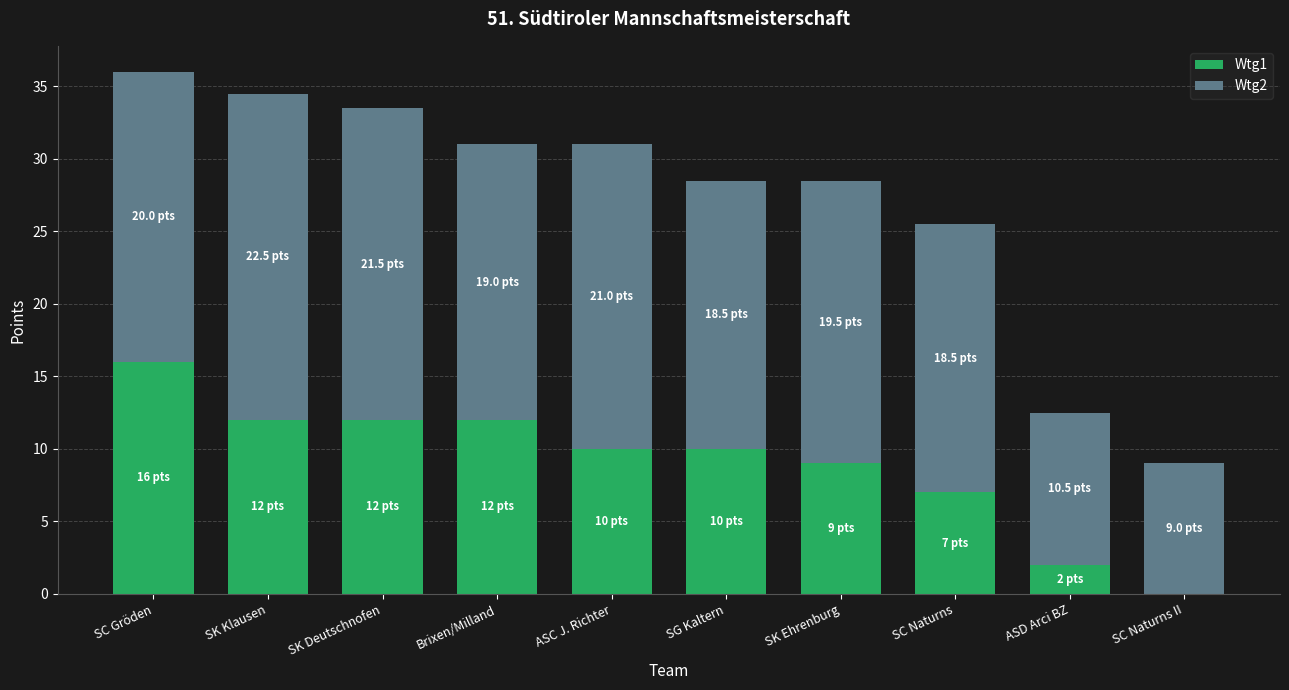

What is the total value across all series at SC Naturns?

25.5